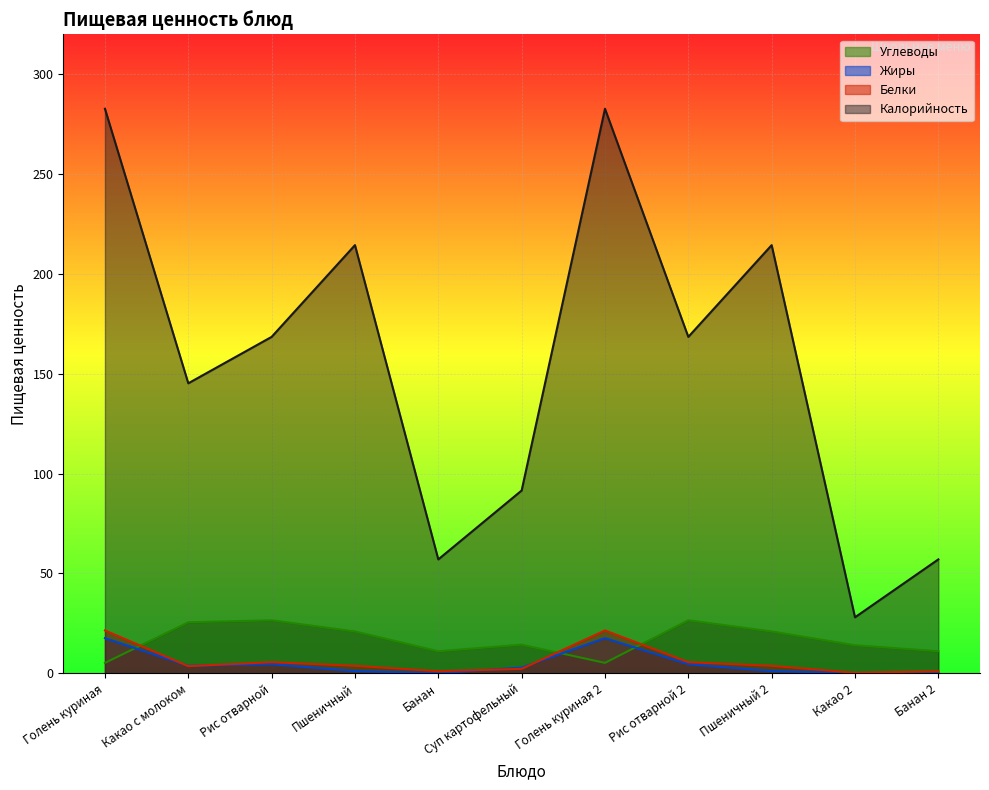

Rank the series at Рис отварной 2 from lowest to highest value.

Жиры, Белки, Углеводы, Калорийность